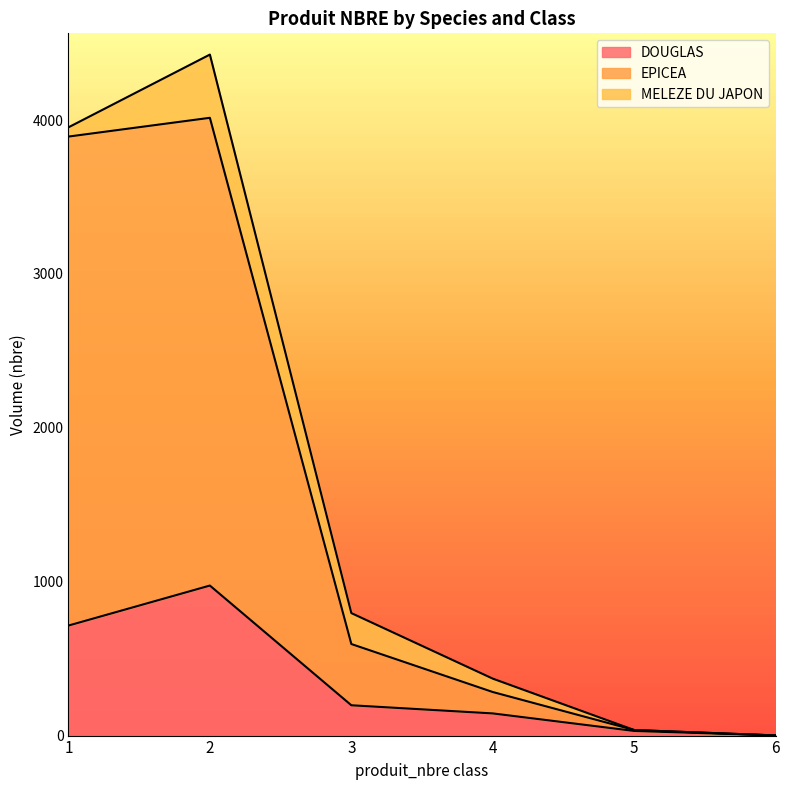

What is the difference between the second highest and second lowest values in the EPICEA series?

3857